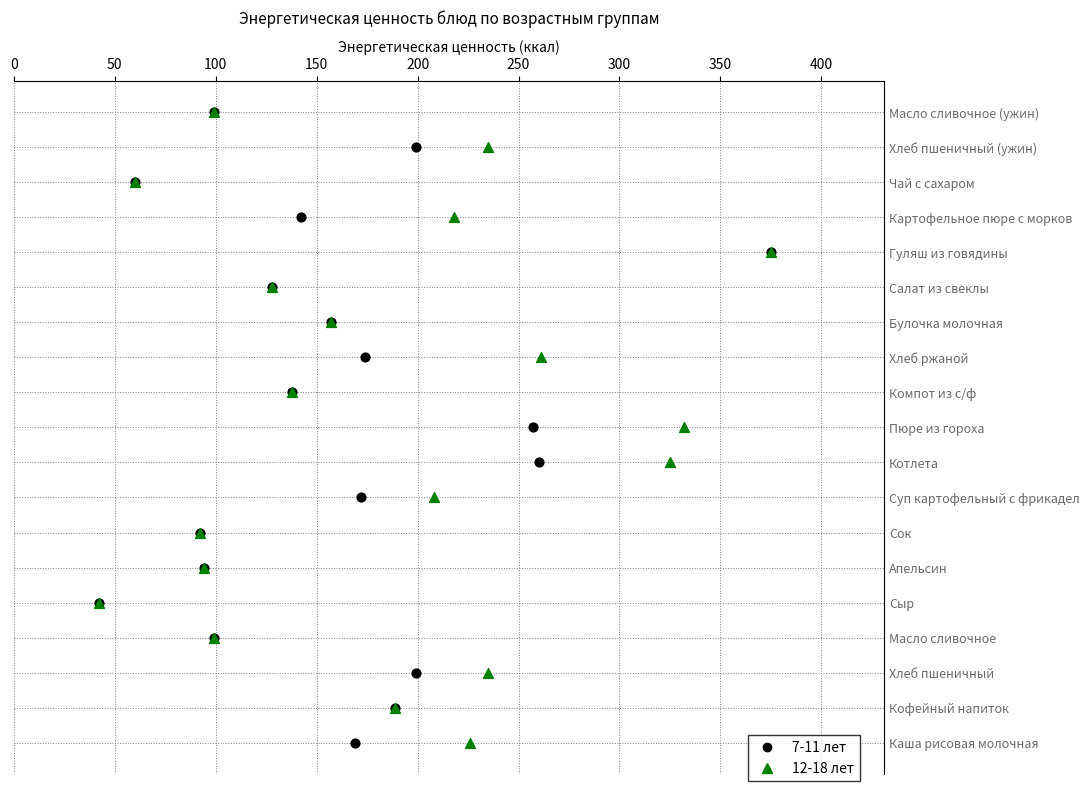

What are all the series names shown in the legend?

7-11 лет, 12-18 лет